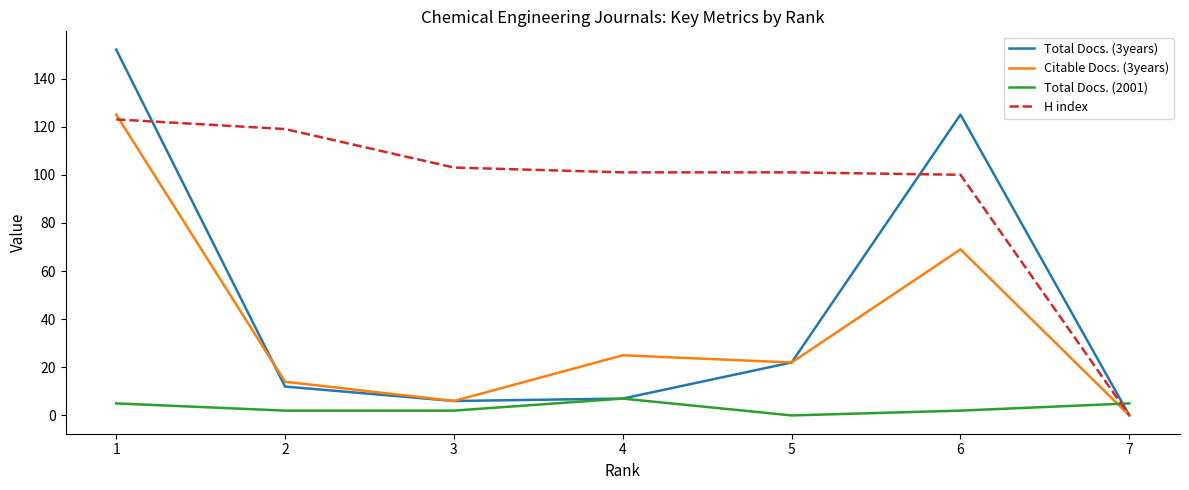

What is the sum of all Total Docs. (2001) values?

23